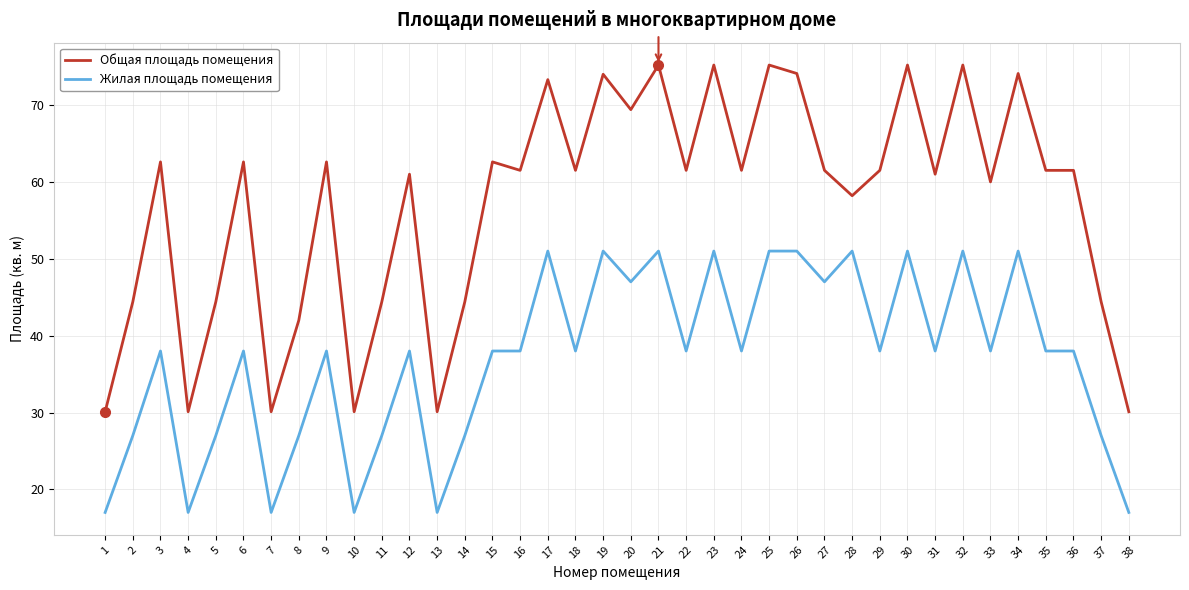

The Общая площадь помещения series shows 61.0 at 31. True or false?

True